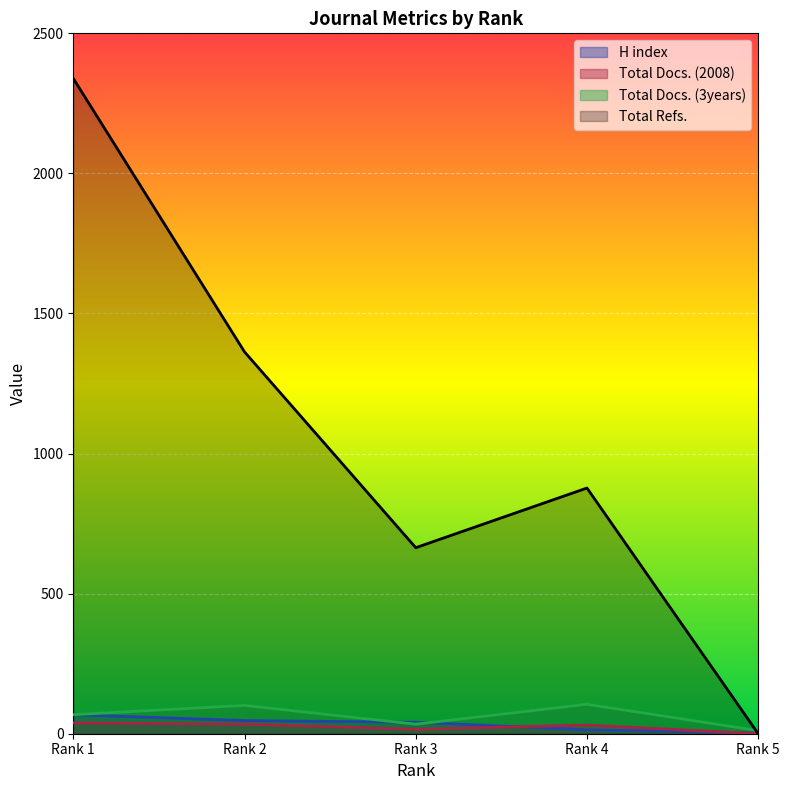

What are all the series names shown in the legend?

H index, Total Docs. (2008), Total Docs. (3years), Total Refs.